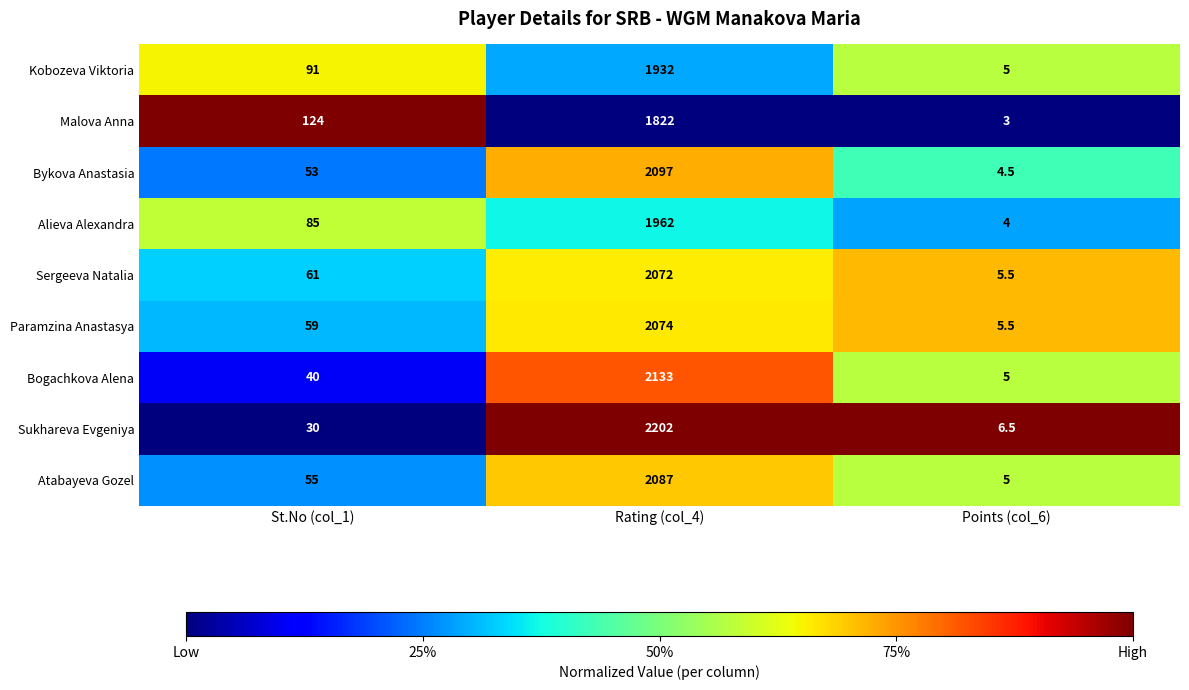

What is the sum of the Bykova Anastasia values at St.No (col_1) and Points (col_6)?

57.5